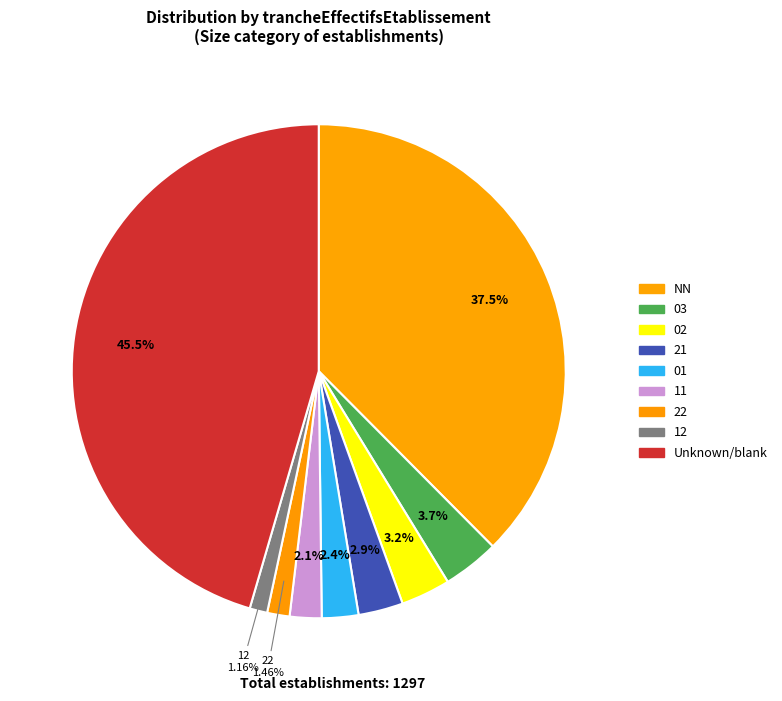

Count the number of slices in the pie.

9